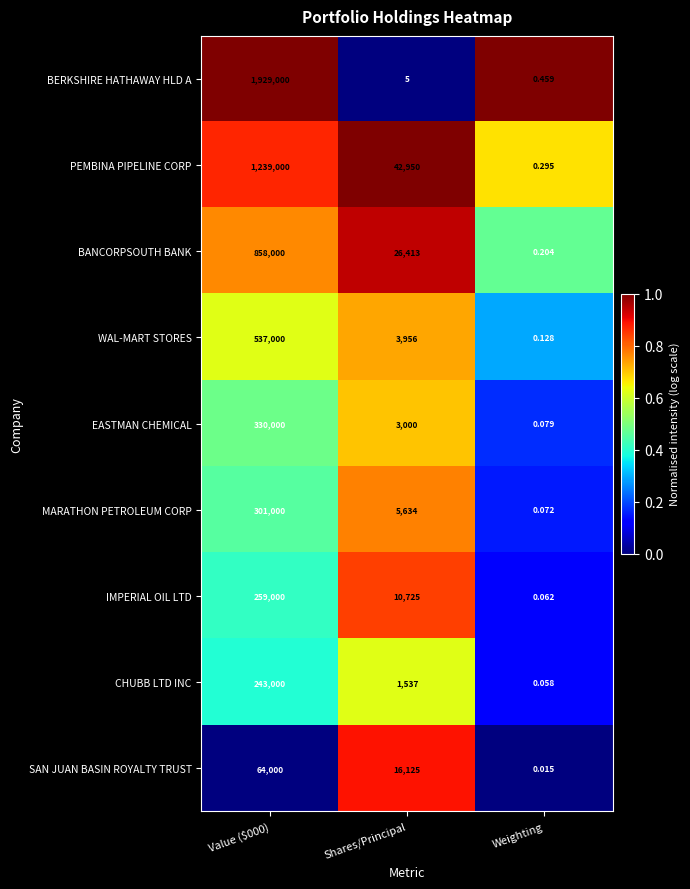

Is the value of MARATHON PETROLEUM CORP at Value ($000) greater than the value of SAN JUAN BASIN ROYALTY TRUST at Shares/Principal?

Yes